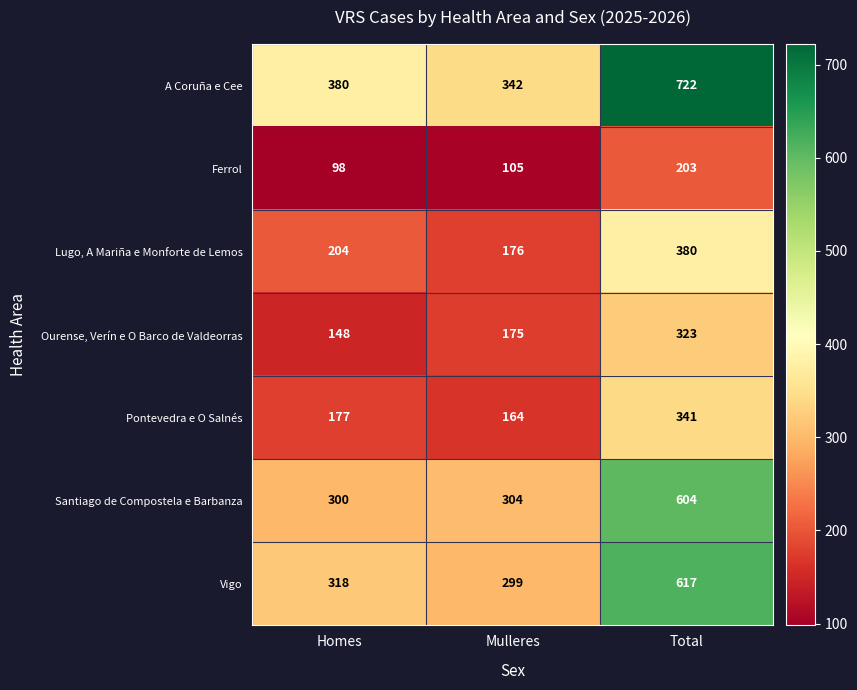

Count the number of data series in this chart.

7